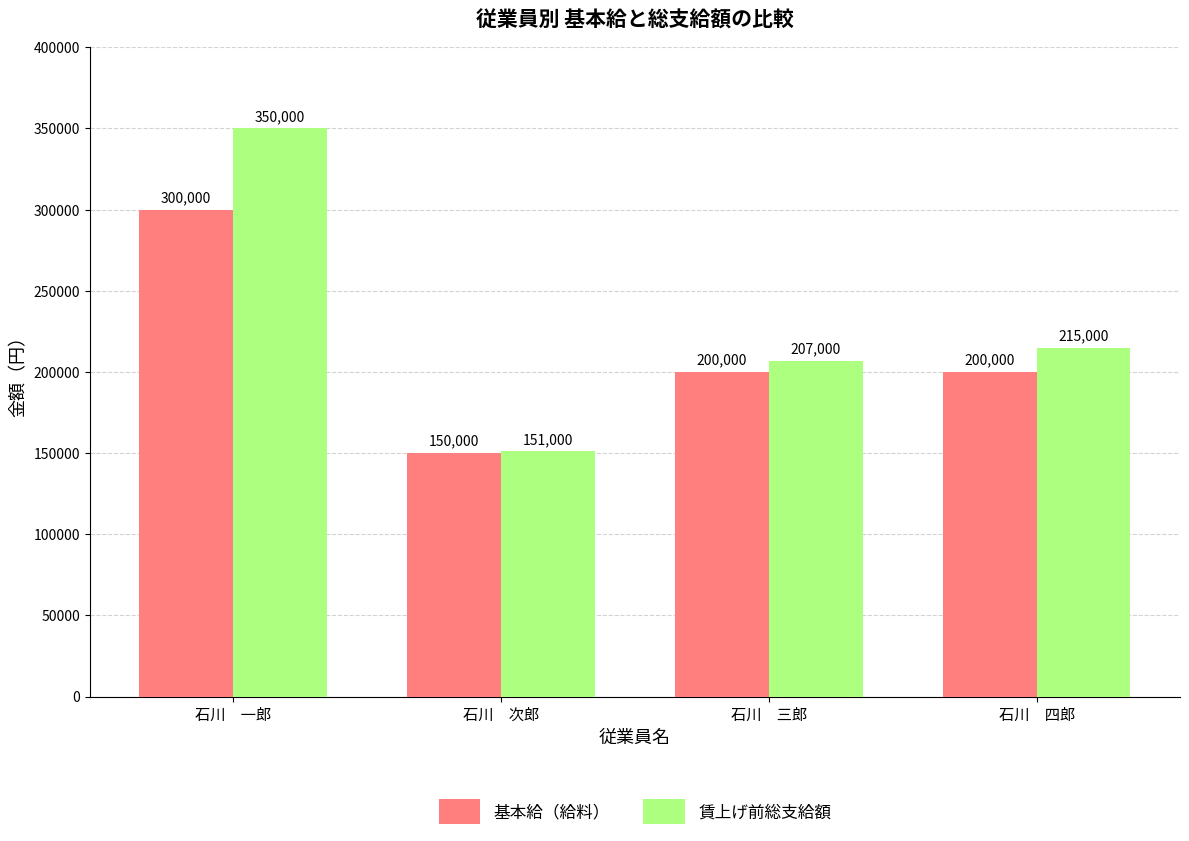

At which label does 基本給（給料） reach its minimum?

石川　次郎